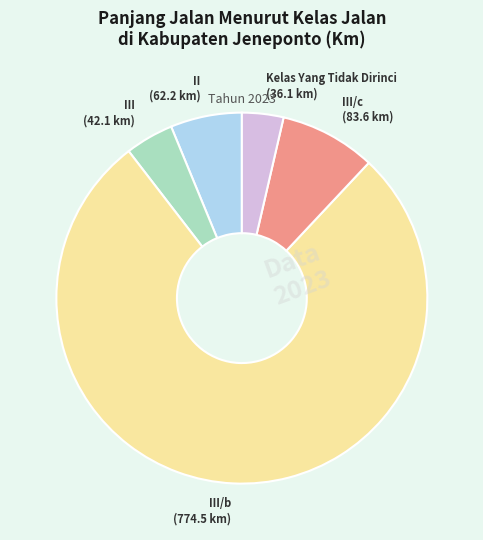

Is there a majority slice in this chart?

Yes